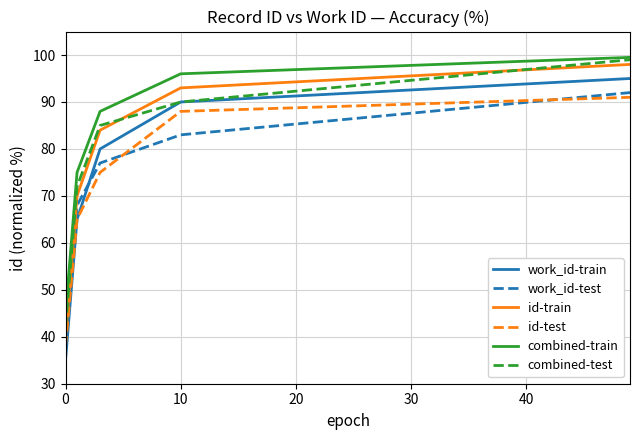

Which series has the largest total across all categories?

combined-train